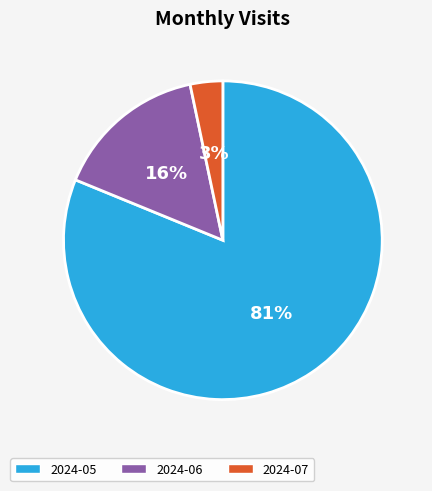

Which category has the biggest portion of the pie?

2024-05